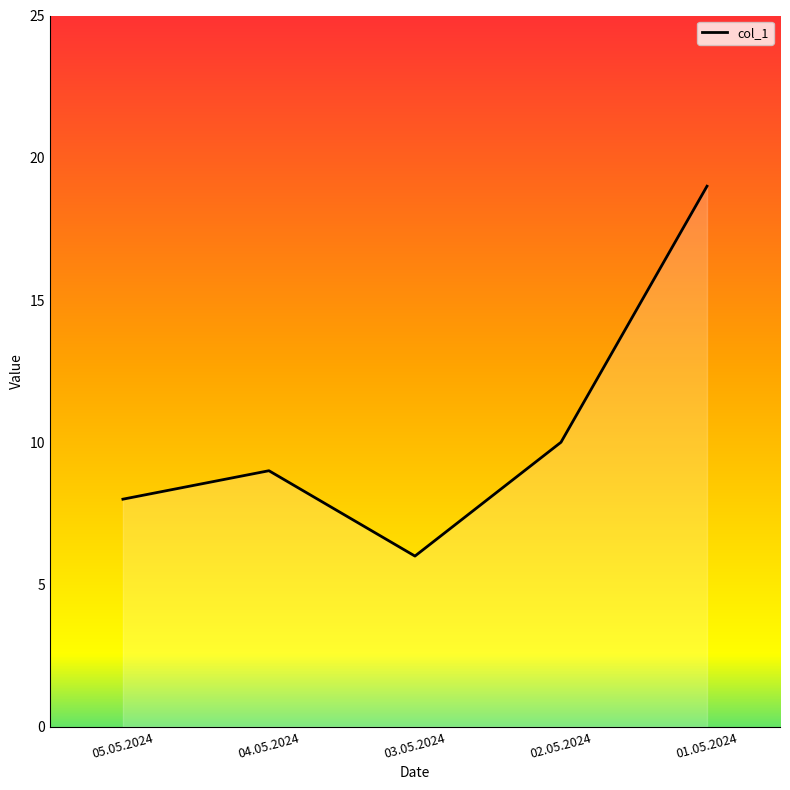

List the labels in order of value, largest first.

01.05.2024, 02.05.2024, 04.05.2024, 05.05.2024, 03.05.2024